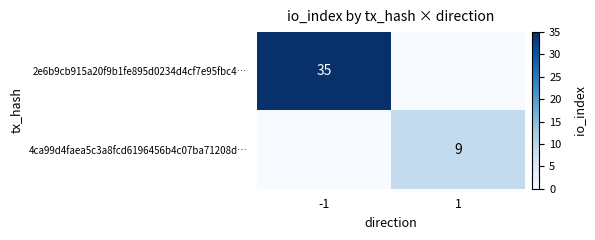

How many 2e6b9cb915a20f9b1fe895d0234d4cf7e95fbc4… values are between 0 and 35?

2